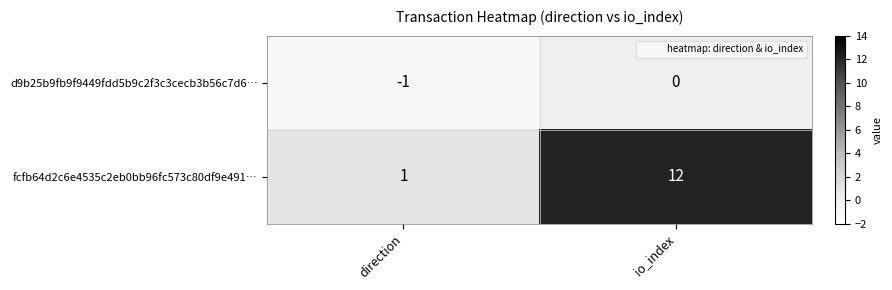

What is the spread (max minus min) of values at direction?

2